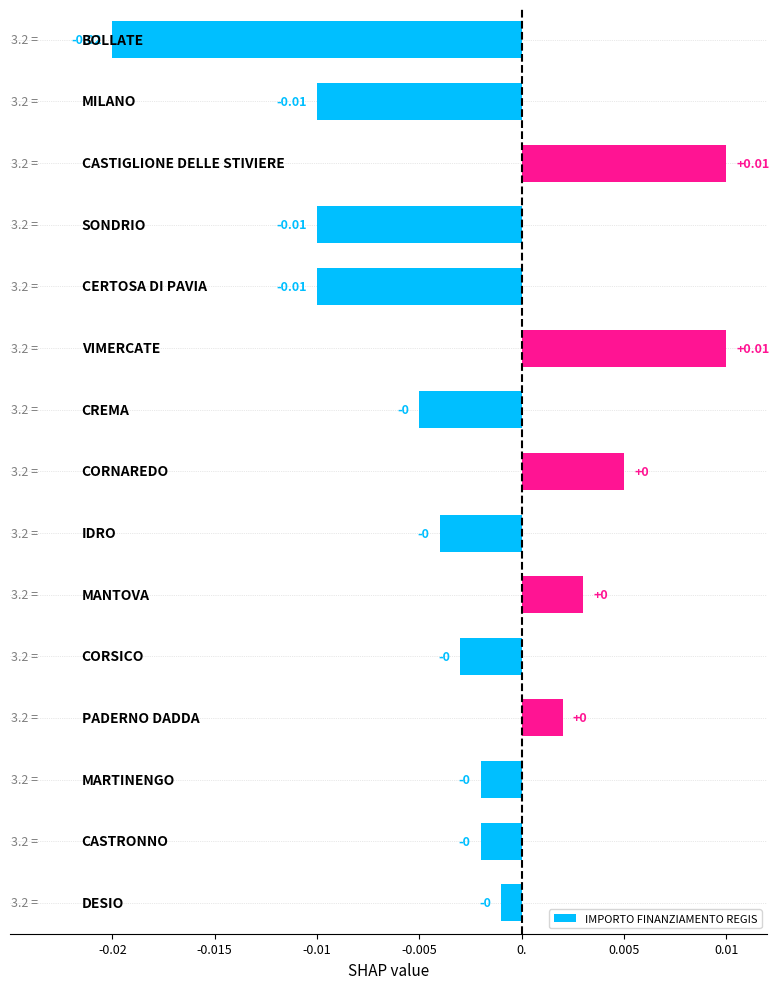

Are the bars horizontal?

Yes